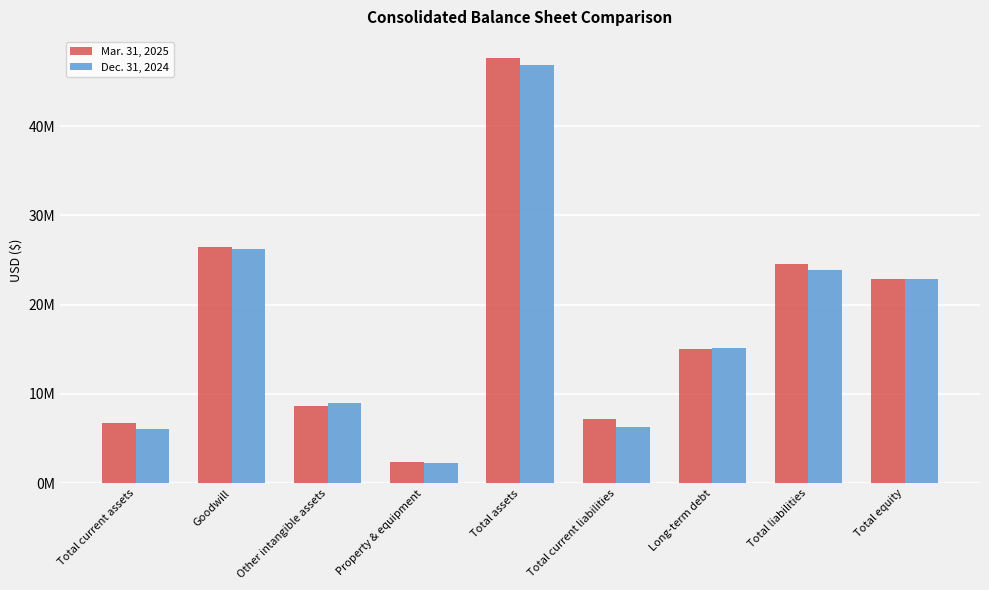

What are all the series names shown in the legend?

Mar. 31, 2025, Dec. 31, 2024